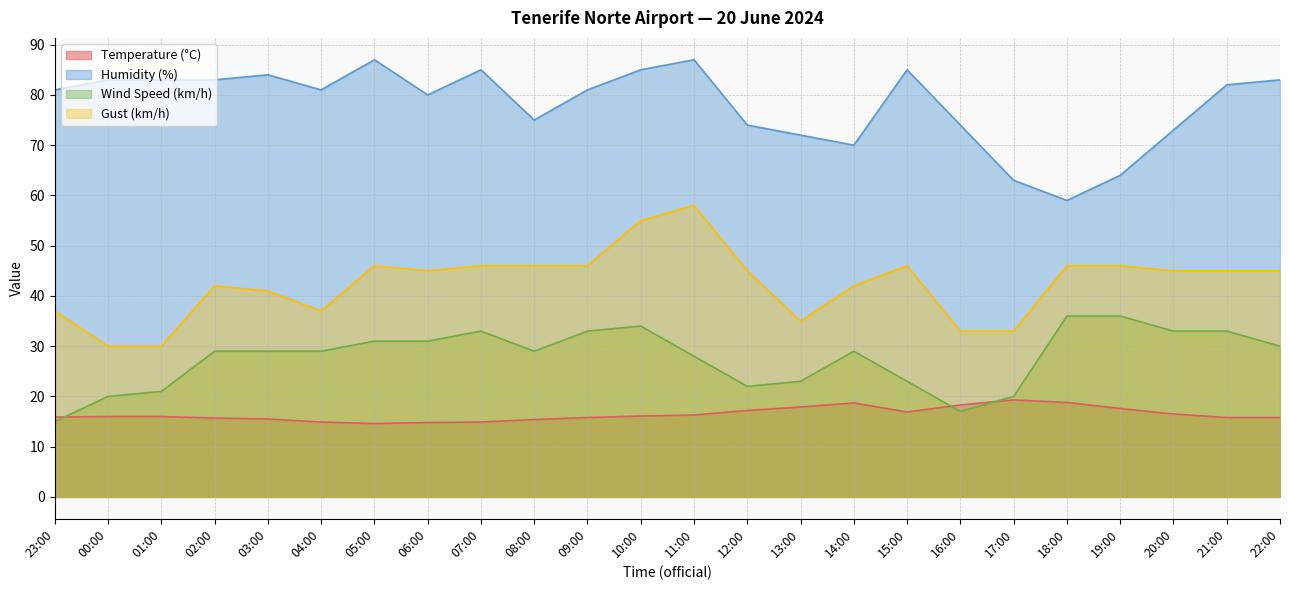

How many values in the Humidity (%) series exceed 81?

11